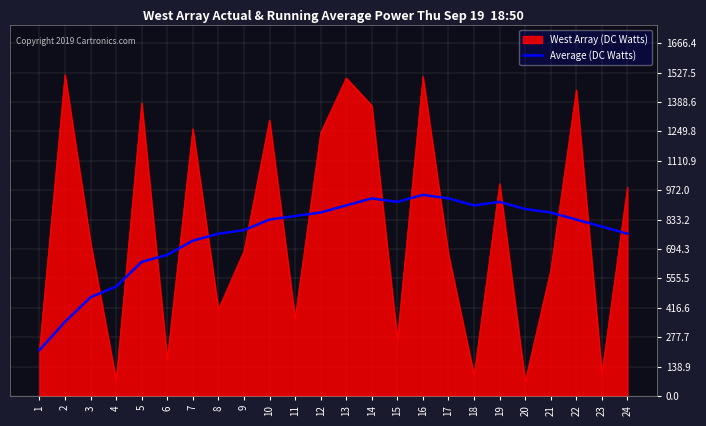

What is the smallest value displayed?

68.9